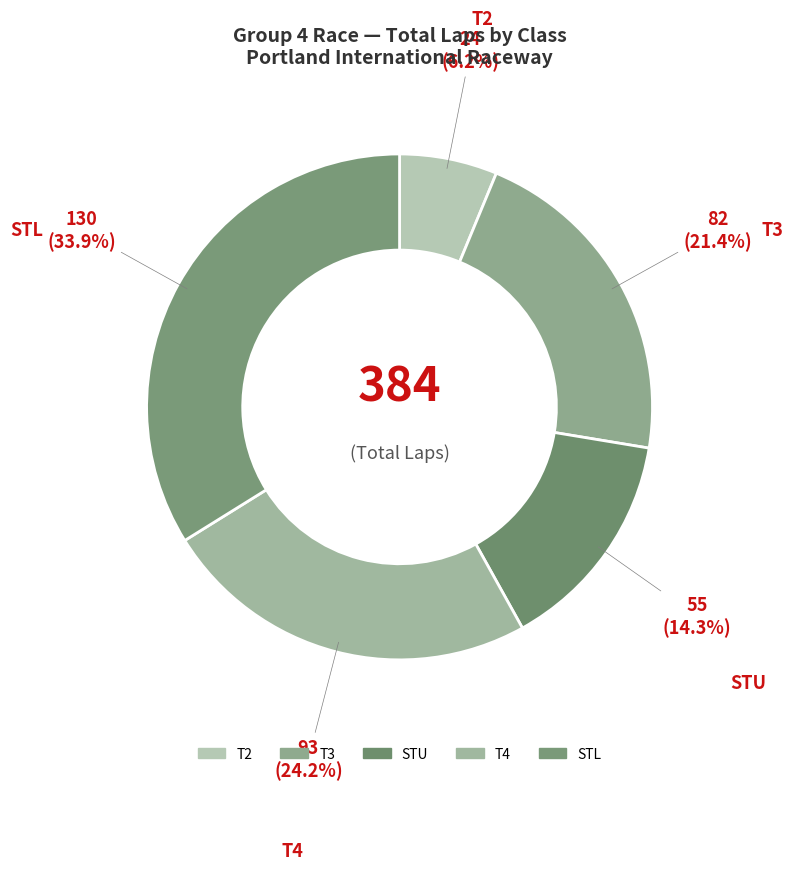

What percentage is the T2 slice, to the nearest percent?

6%